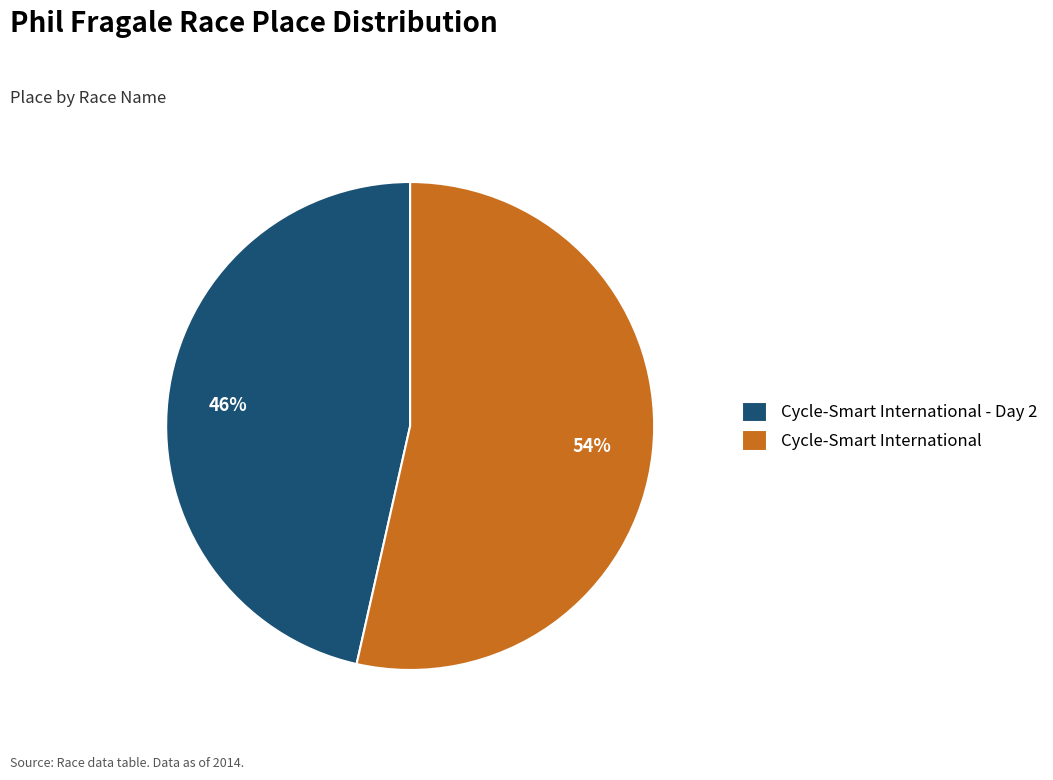

What is the ratio of the value at Cycle-Smart International to the value at Cycle-Smart International - Day 2?

1.2